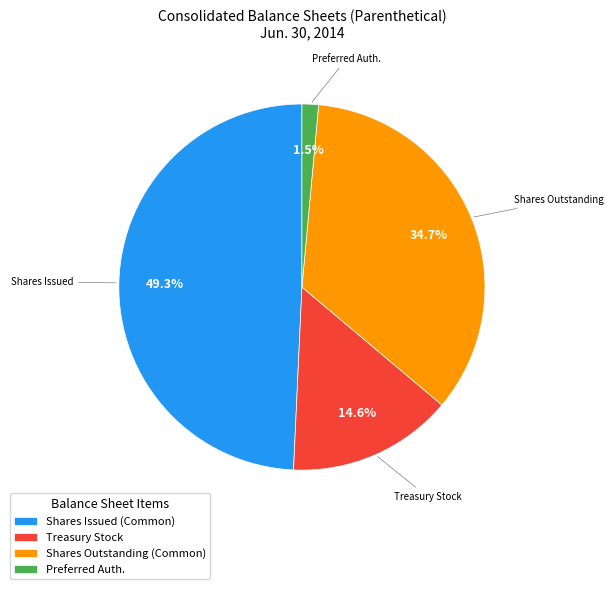

Is the sum of Treasury Stock and Preferred Auth. greater than half?

No